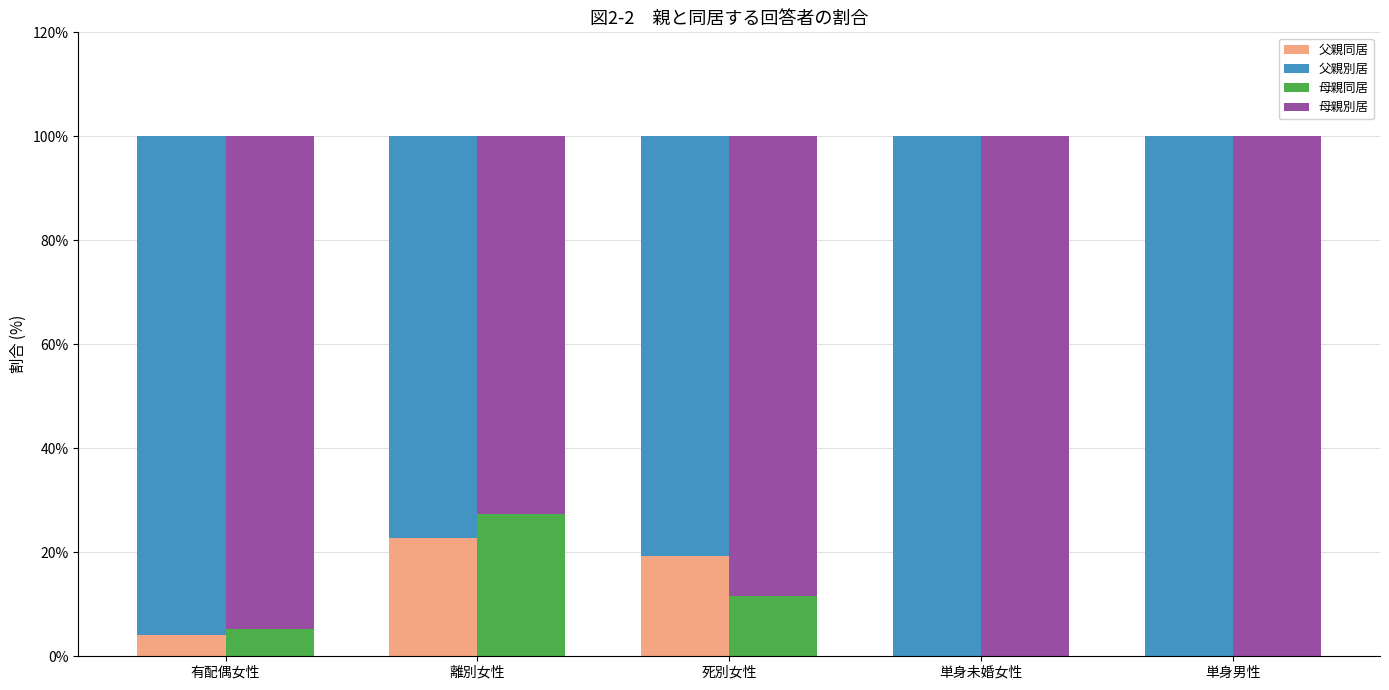

Reading left to right, transcribe all the data shown in this chart.

父親同居: 4.2	22.7	19.4	0.0	0.0
父親別居: 95.8	77.3	80.6	100.0	100.0
母親同居: 5.3	27.3	11.7	0.0	0.0
母親別居: 94.7	72.7	88.3	100.0	100.0